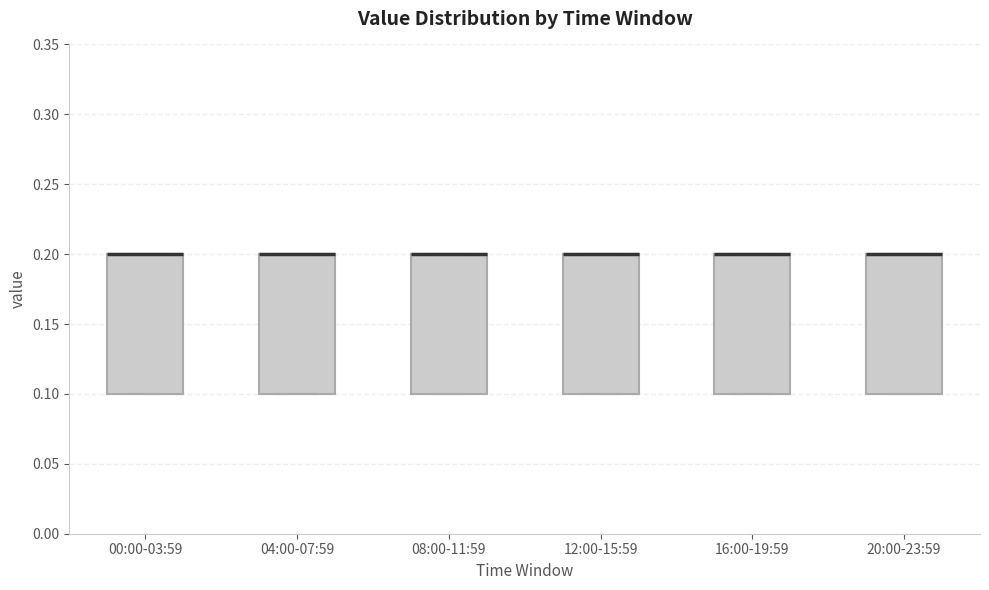

Where is the lower edge of the box for 20:00-23:59 on the y-axis? The values are not printed on the chart, so give them approximately, as read against the axis.

0.1